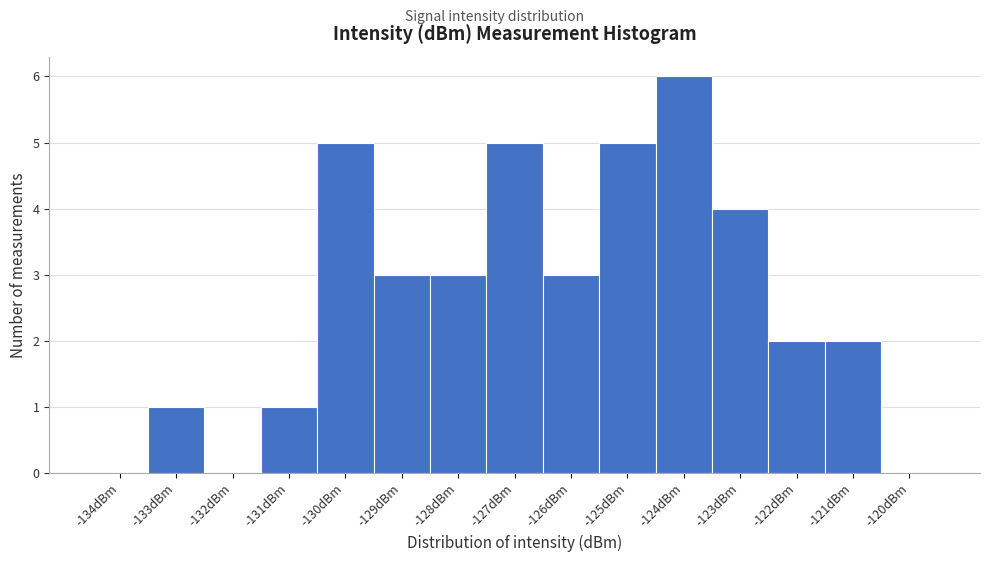

Reading right to left, extract all data points from this chart.

-120dBm=0	-121dBm=2	-122dBm=2	-123dBm=4	-124dBm=6	-125dBm=5	-126dBm=3	-127dBm=5	-128dBm=3	-129dBm=3	-130dBm=5	-131dBm=1	-132dBm=0	-133dBm=1	-134dBm=0